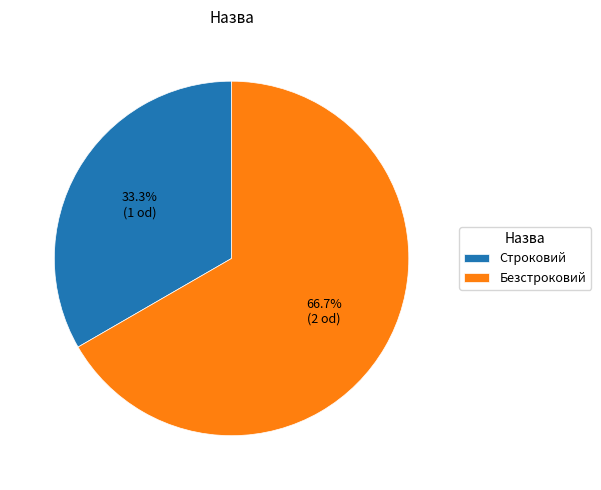

What is the total percentage of Безстроковий and Строковий?

100.0%